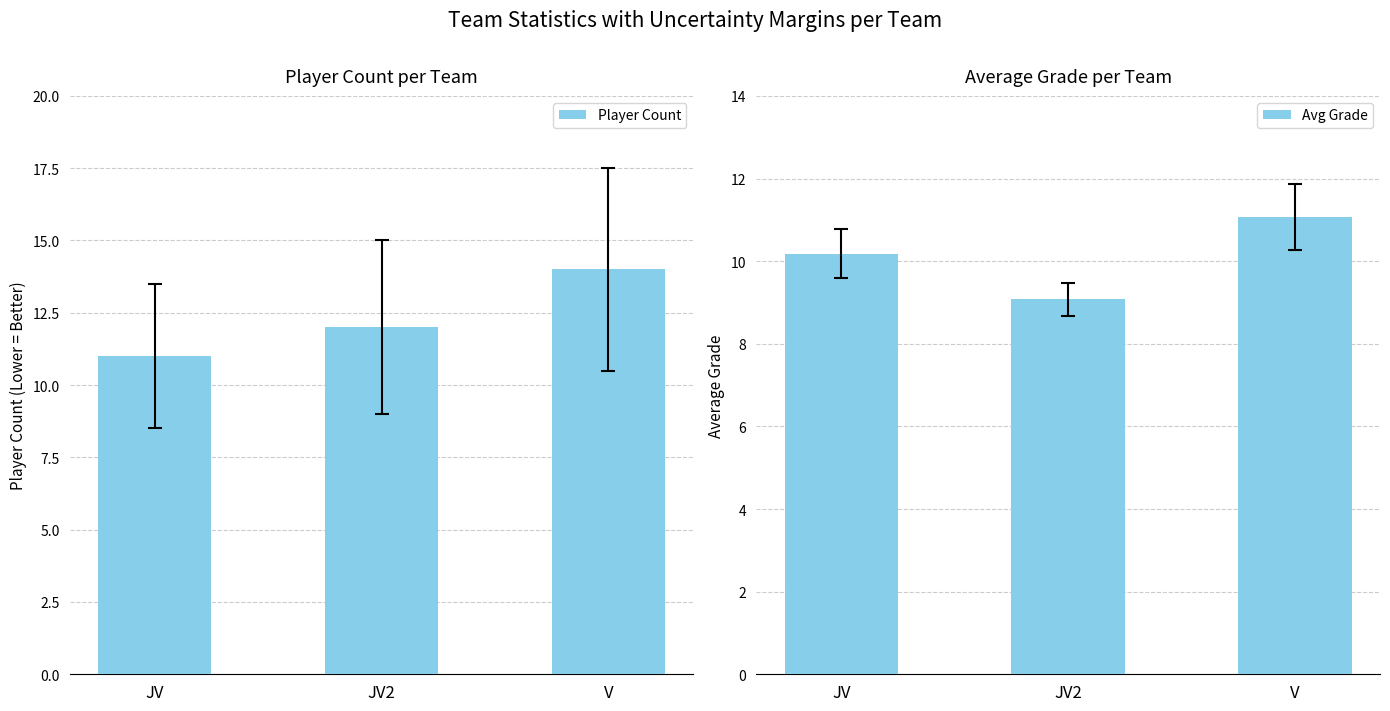

List the labels in order of Avg Grade value, largest first.

V, JV, JV2